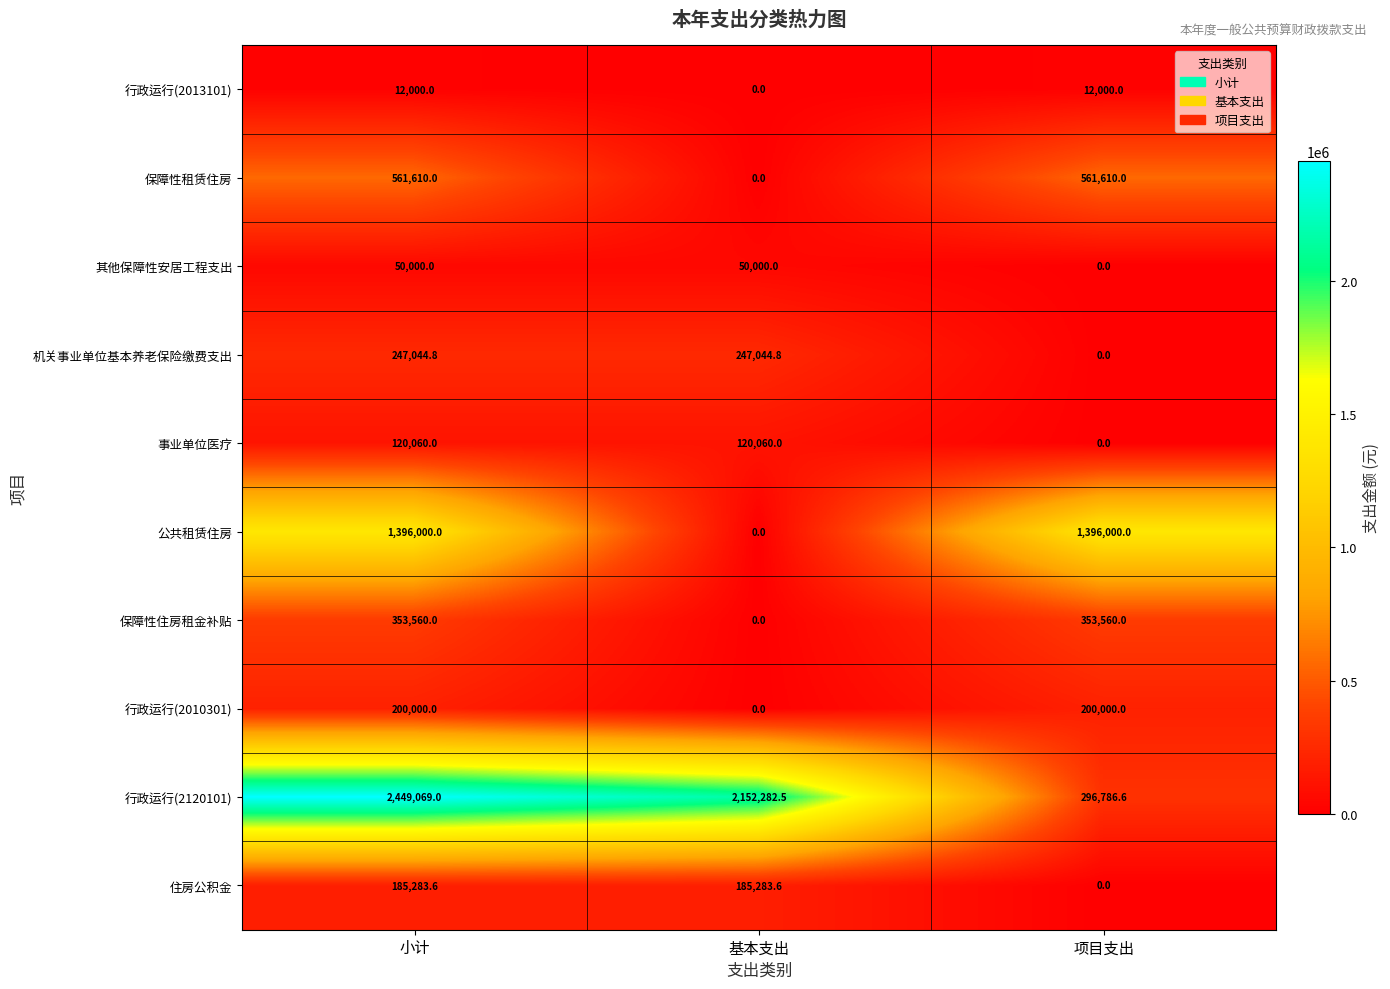

Count the 行政运行(2013101) values in the range 0 to 12000.

3